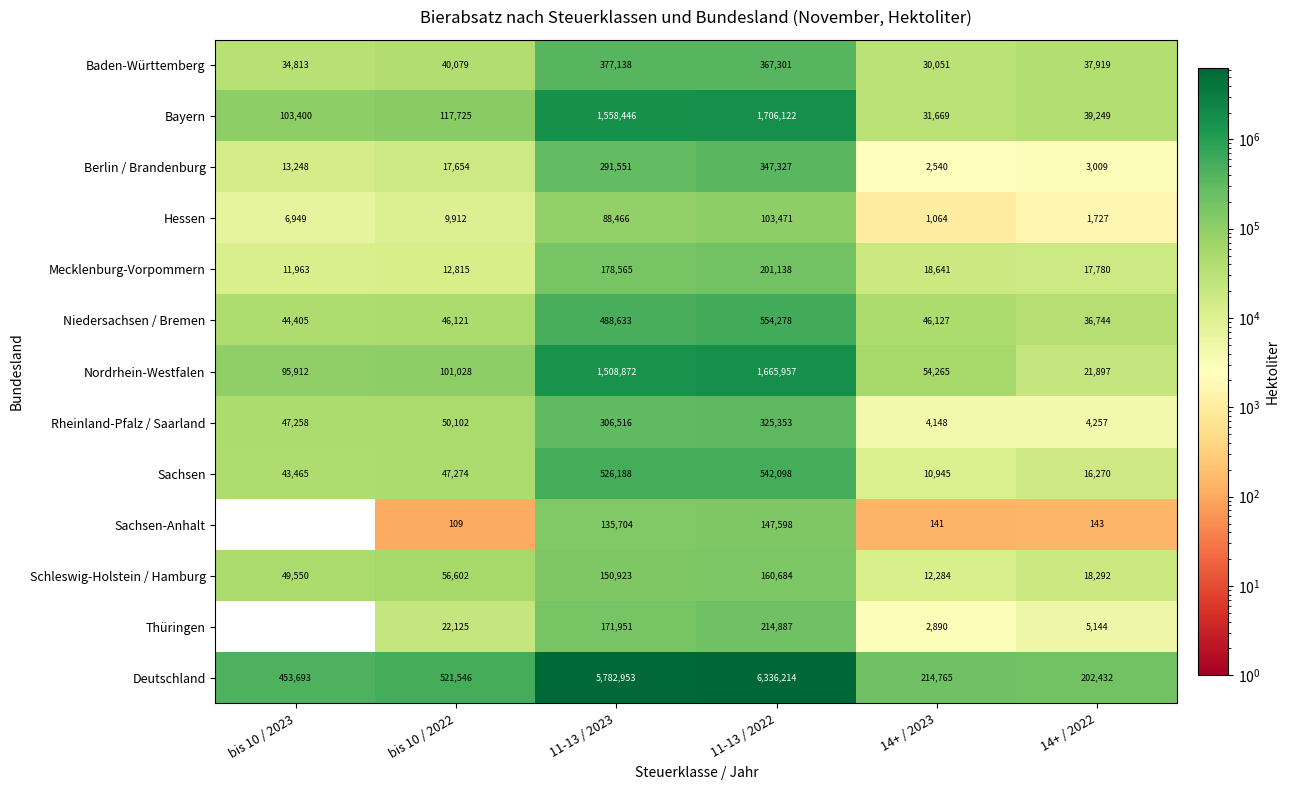

What is the minimum value for Rheinland-Pfalz / Saarland?

4148